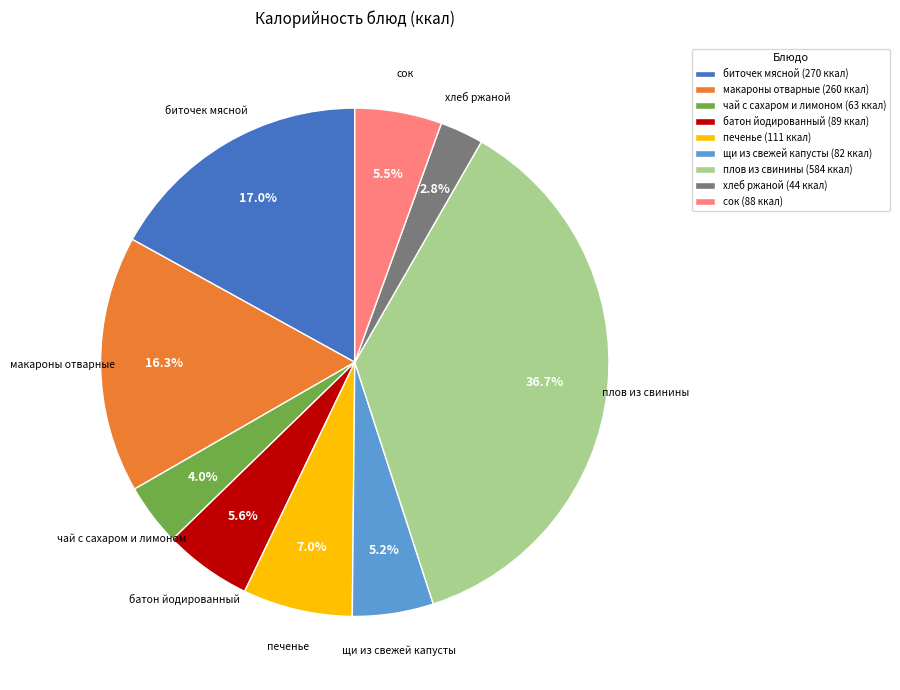

What is the ratio of the value at биточек мясной (270 ккал) to the value at батон йодированный (89 ккал)?

3.0